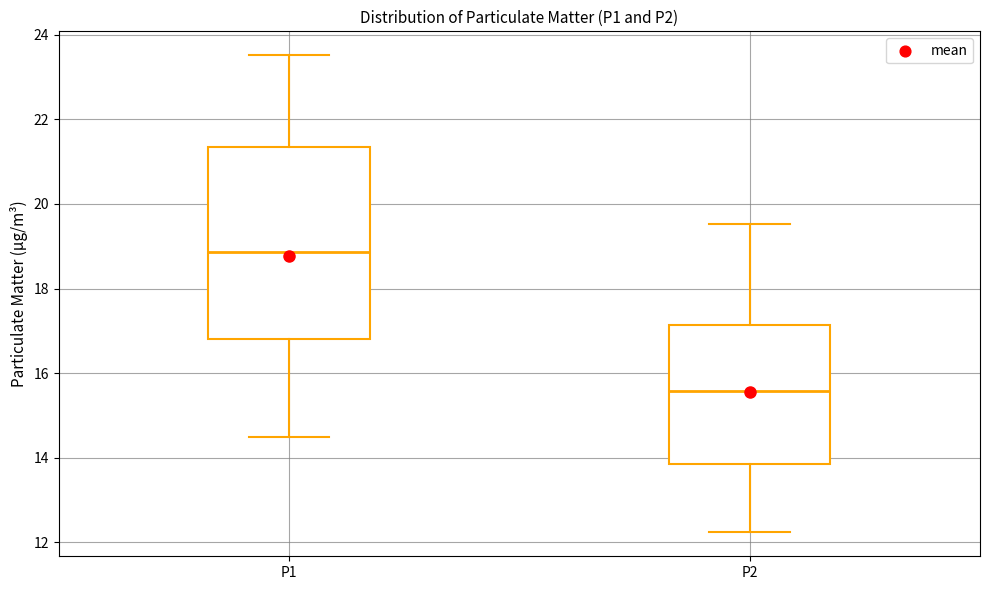

Reading left to right, transcribe this box plot: for each box, give where its median line is, the range the box spans, and where its two whiskers end, as read against the y-axis. The values are not printed on the chart, so give them approximately, as read against the axis.

P1: median 18.8, box 16.8 to 21.4, whiskers 14.4 to 23.6
P2: median 15.6, box 13.8 to 17.2, whiskers 12.2 to 19.6